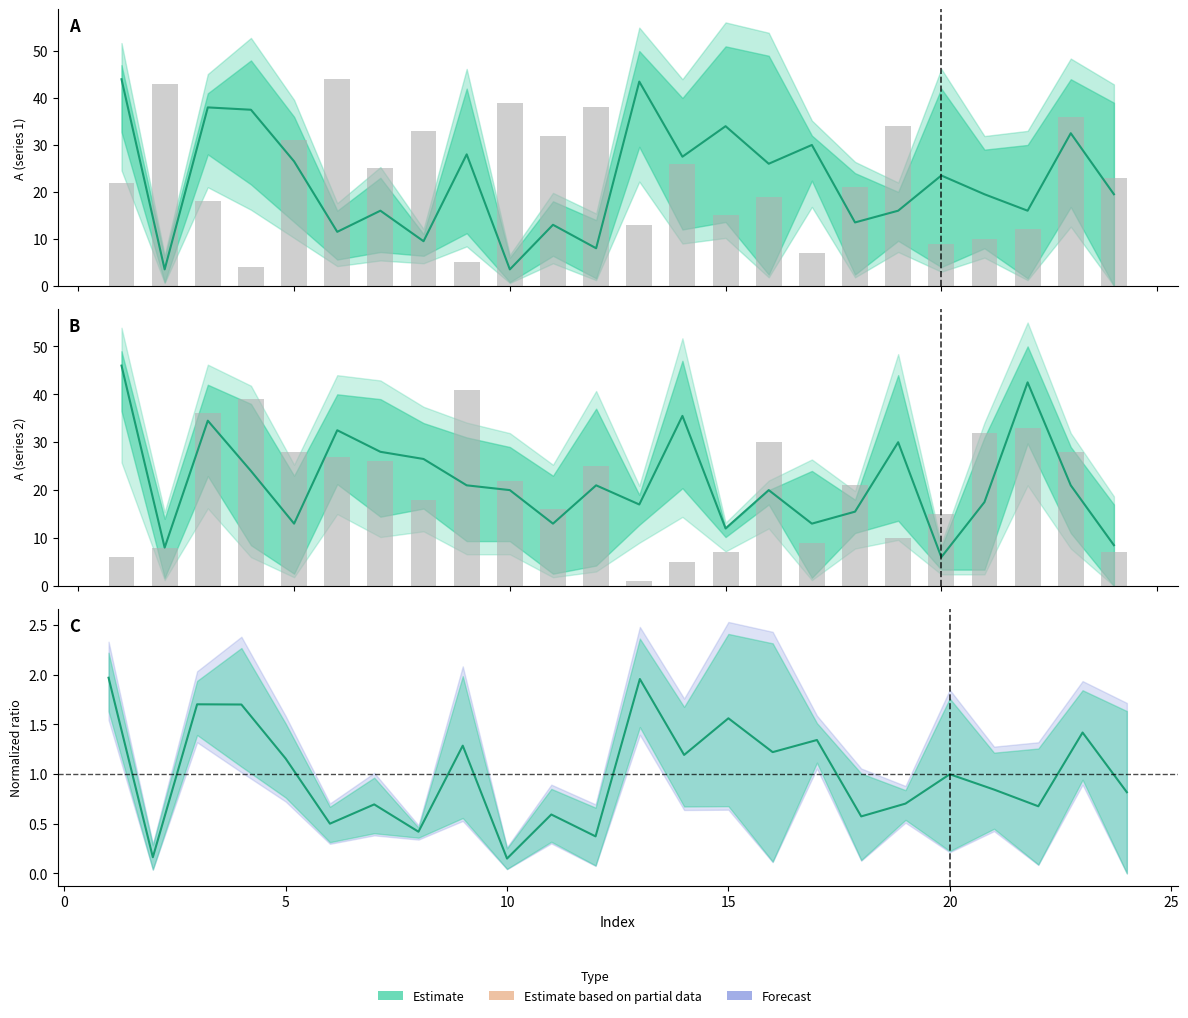

What is the sum of all col17 values?

490.0